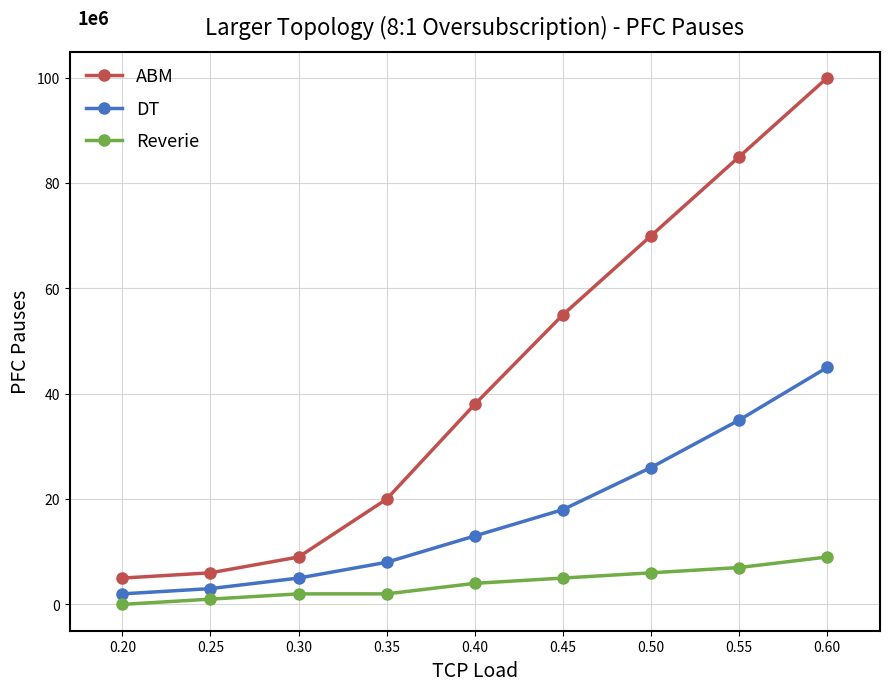

Count the Reverie values in the range 2 to 6.

5